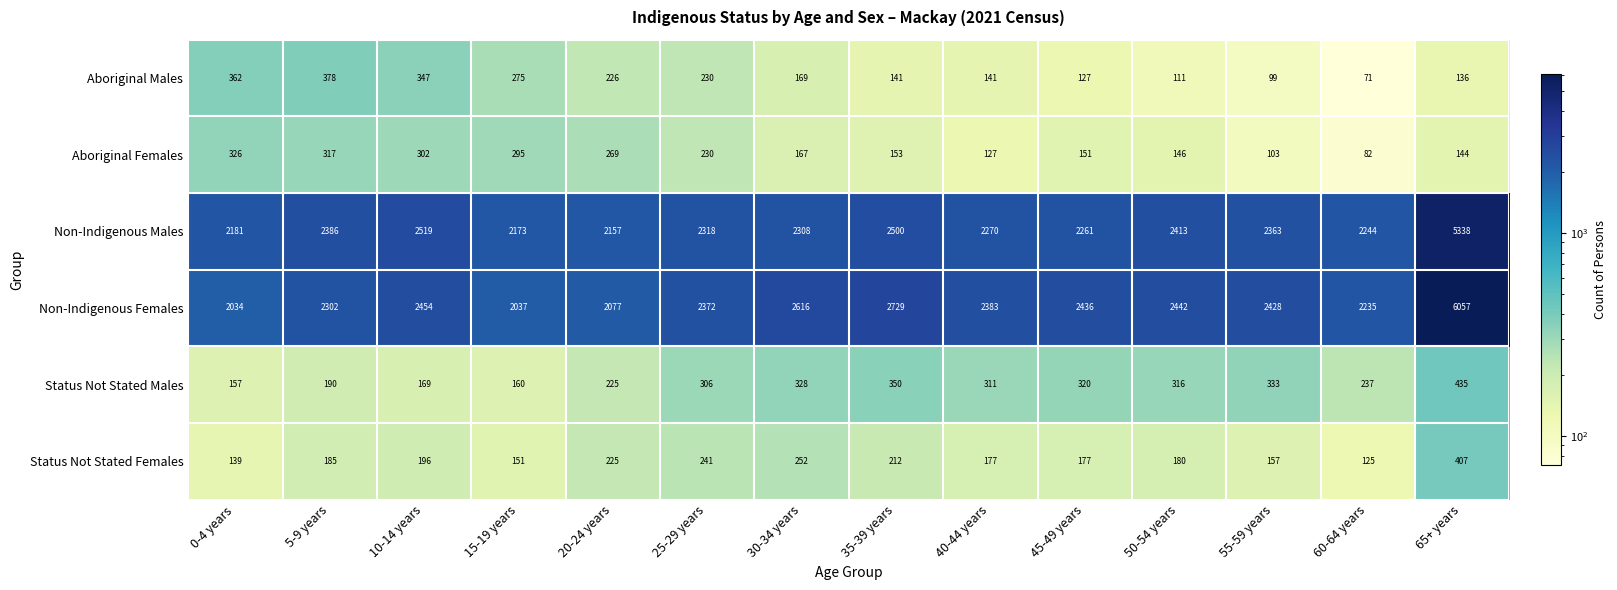

What is the greatest value displayed?

6057